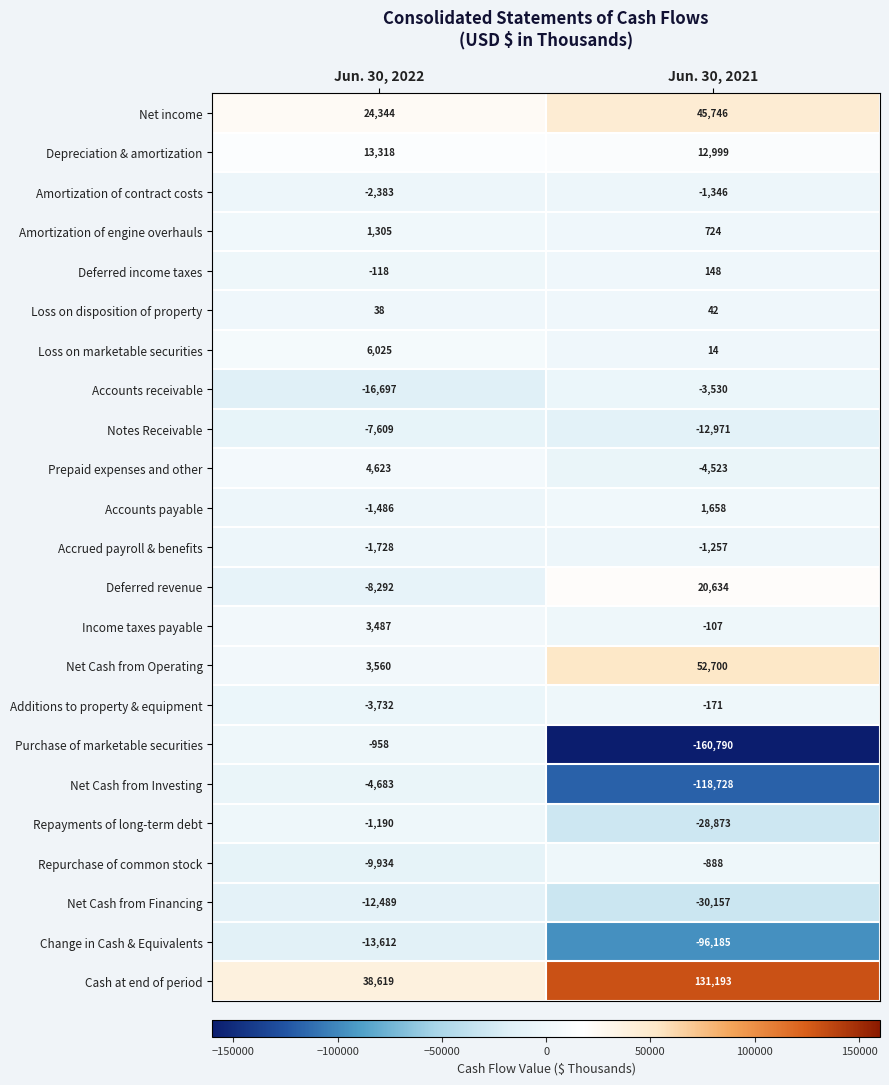

Which series has the widest spread of values?

Purchase of marketable securities